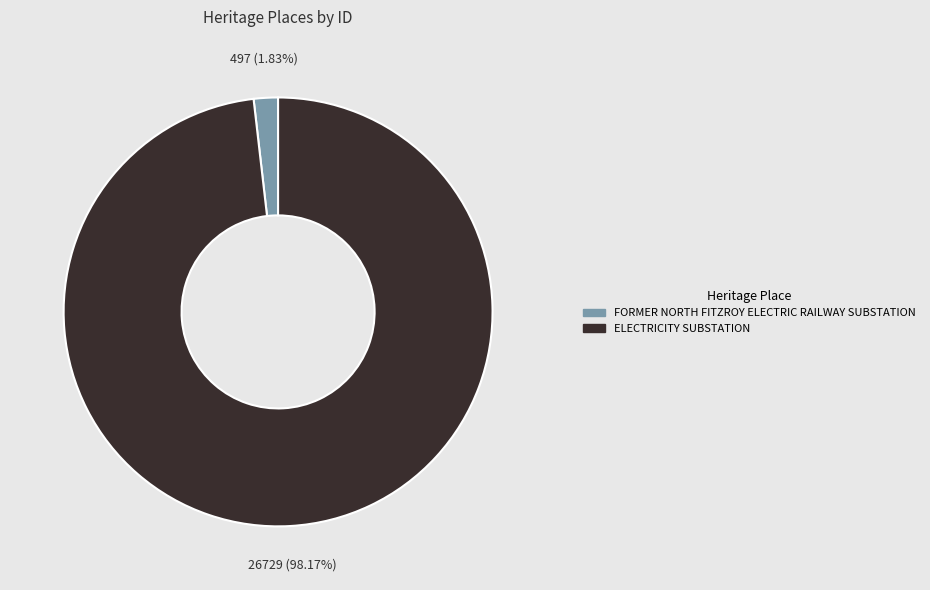

What percentage is the FORMER NORTH FITZROY ELECTRIC RAILWAY SUBSTATION slice, to the nearest percent?

2%